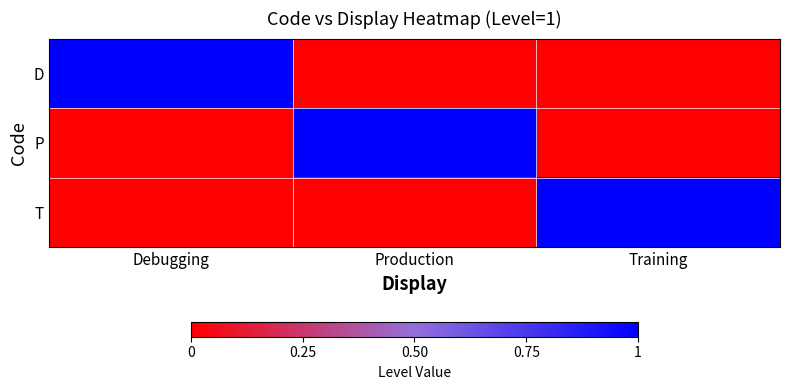

Between Debugging and Training, which series saw the biggest shift?

D